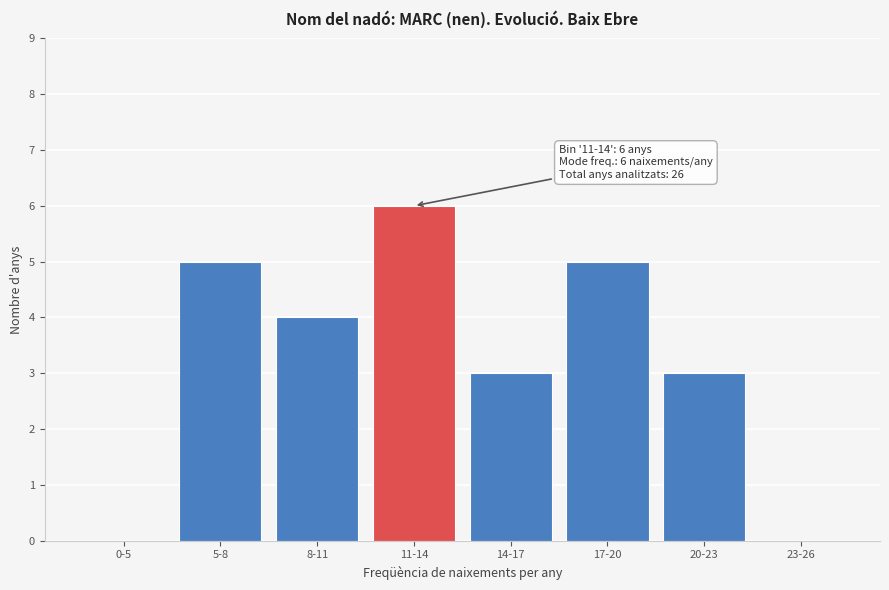

Which category has the highest value across all series?

11-14